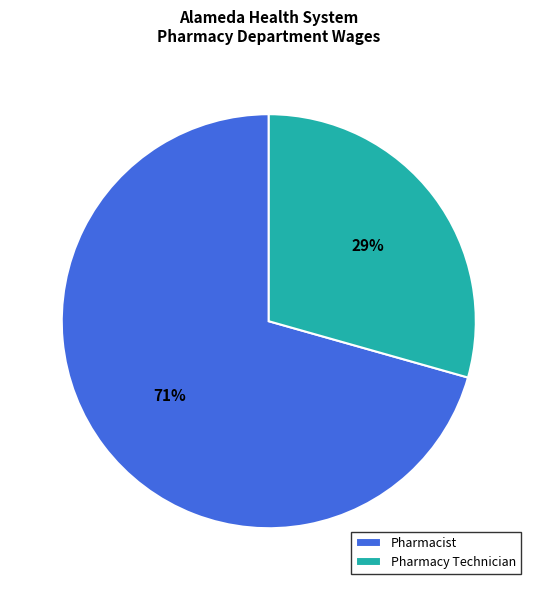

To the nearest percent, what is the average slice percentage?

50%